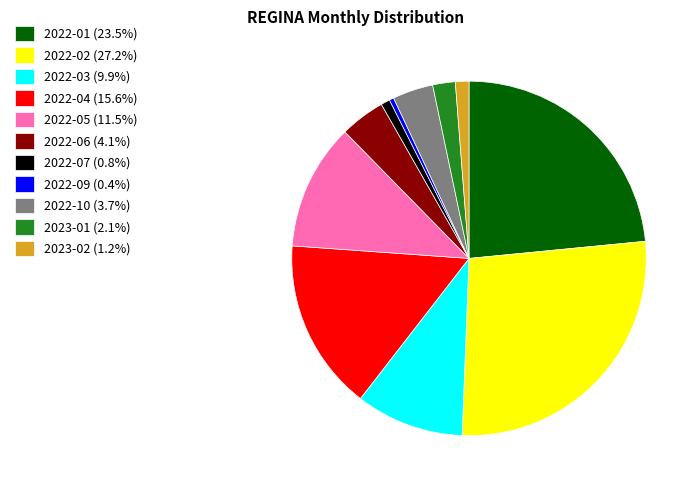

Combined, do 2022-02 (27.2%) and 2022-10 (3.7%) account for over 50%?

No